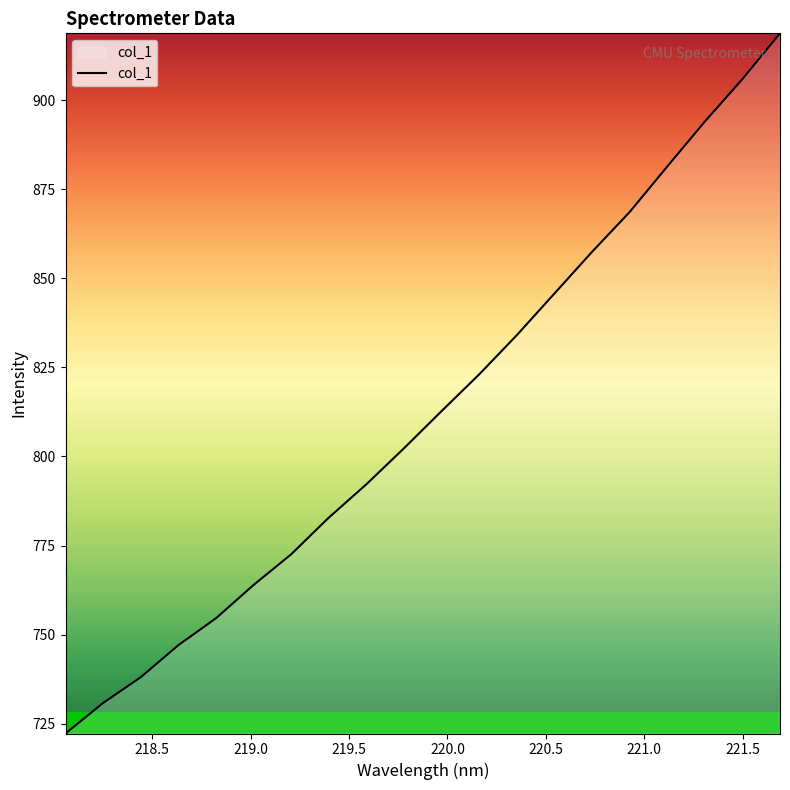

True or false: the data has more than 0 interior local peaks.

False